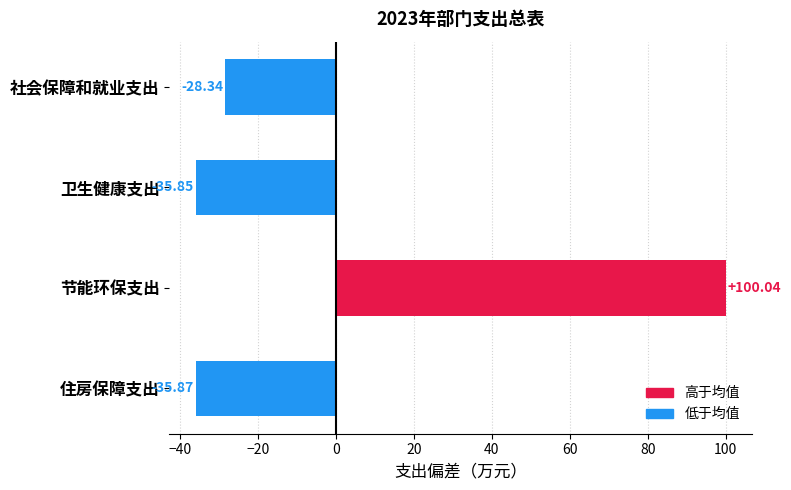

At which label is the value closest to 32?

社会保障和就业支出